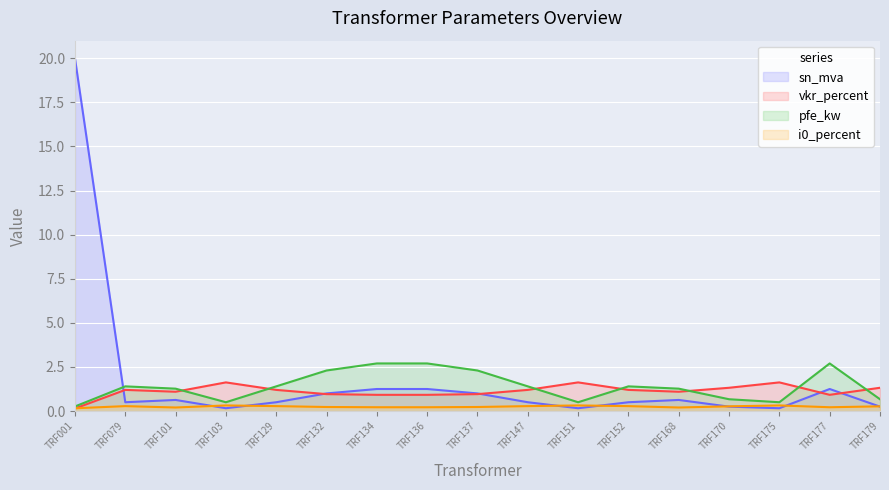

What is the minimum value shown in the chart?

0.1